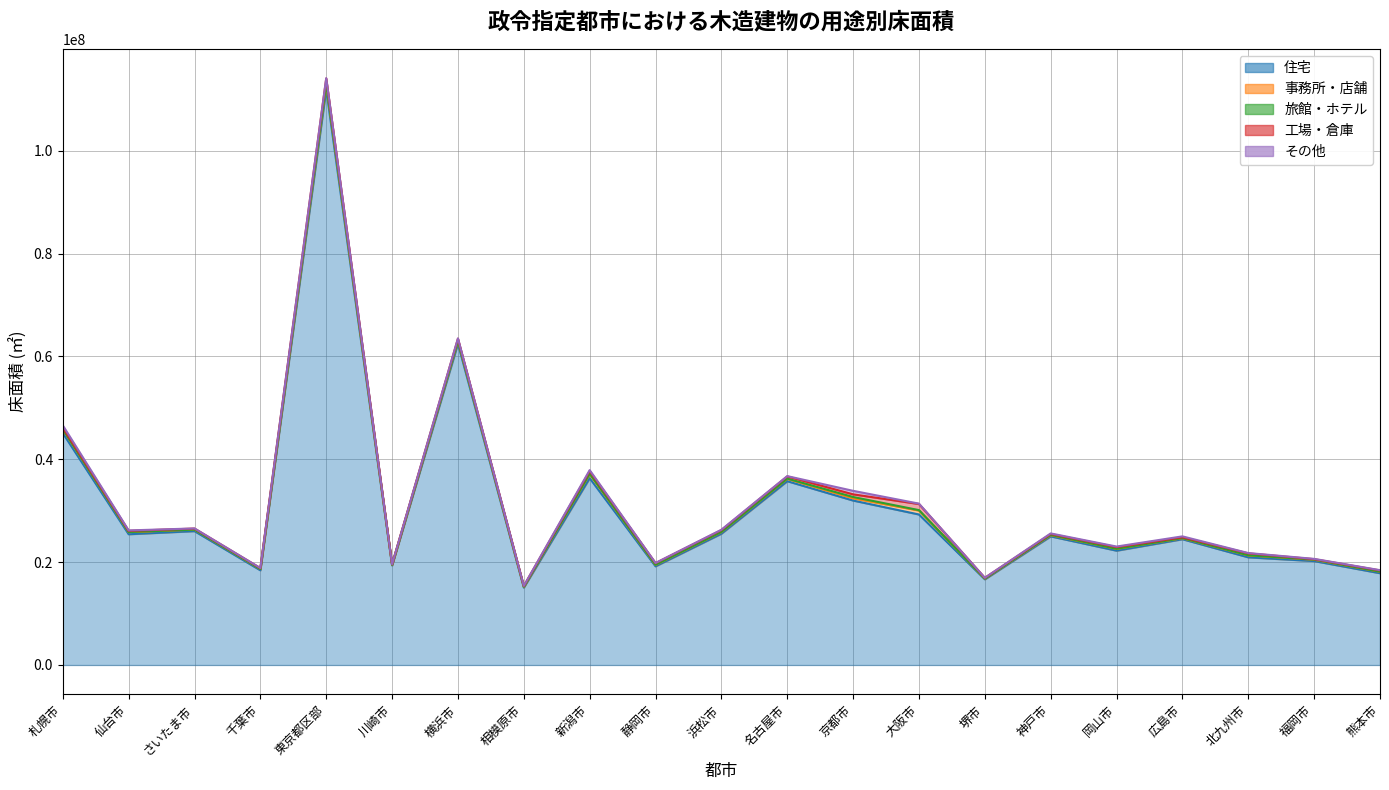

What is the label of the 16th point from the left?

神戸市